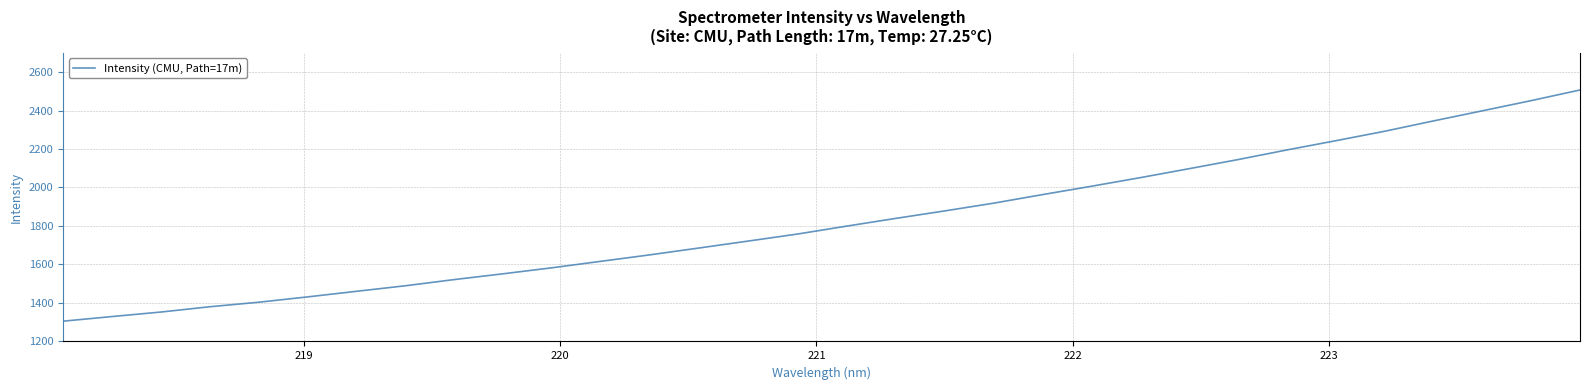

Does the chart have visible grid lines?

Yes